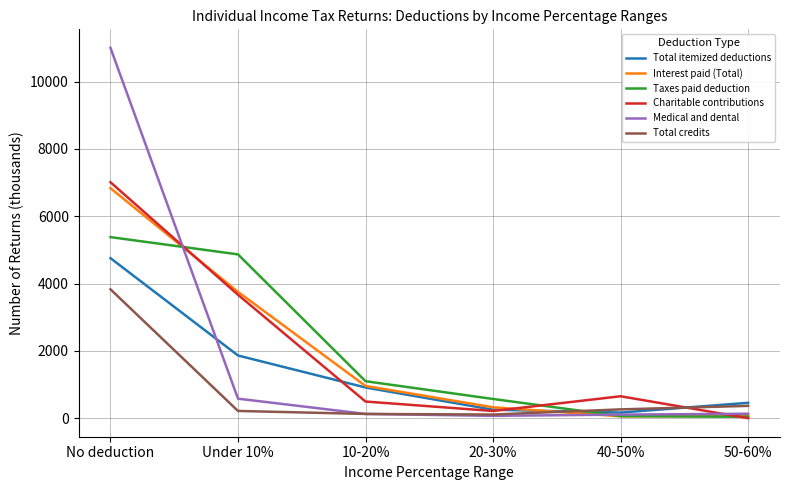

What is the total value across all series at Under 10%?

14944.6